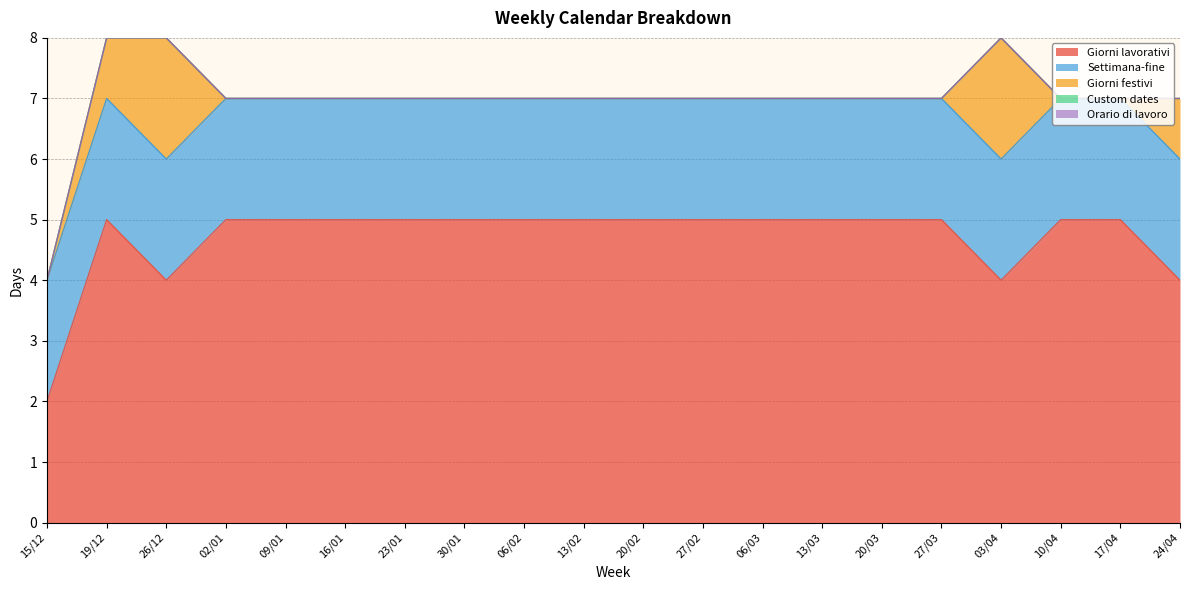

What is the label of the 15th point from the right?

16/01